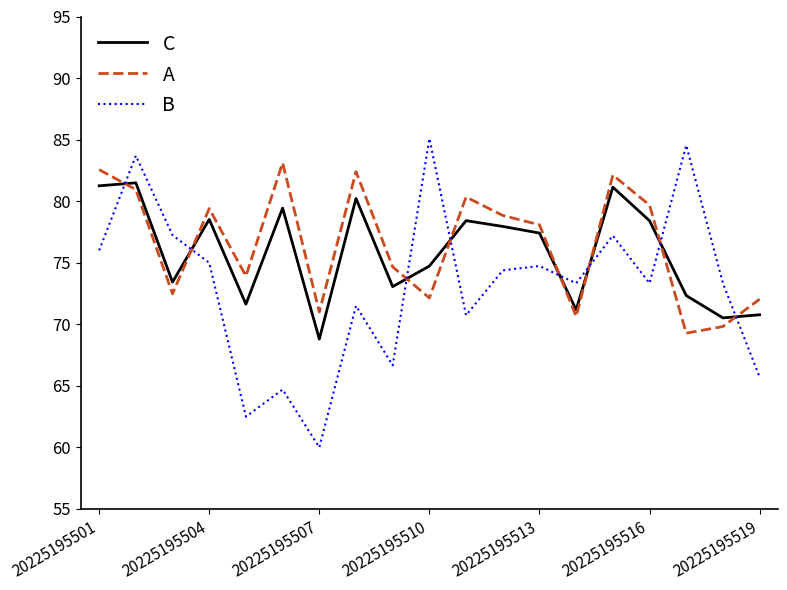

Which series has the widest spread of values?

B